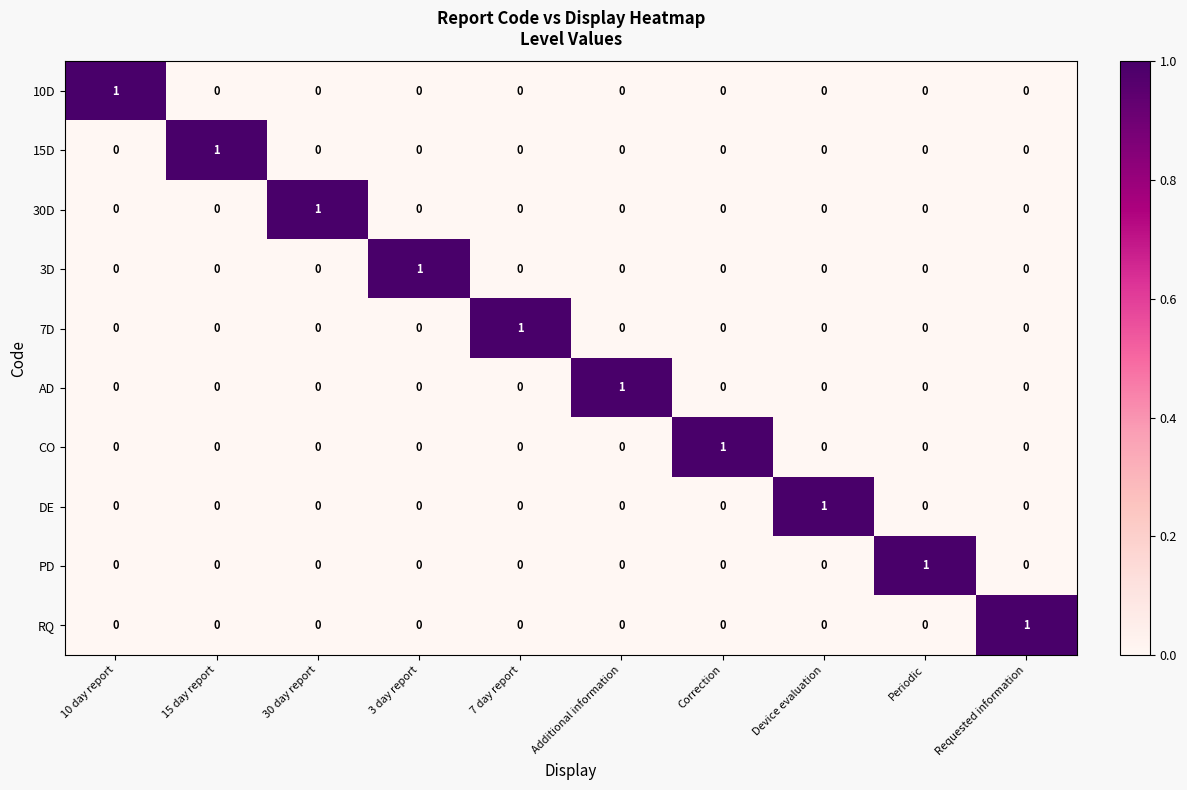

At how many categories does at least one series exceed 0?

10